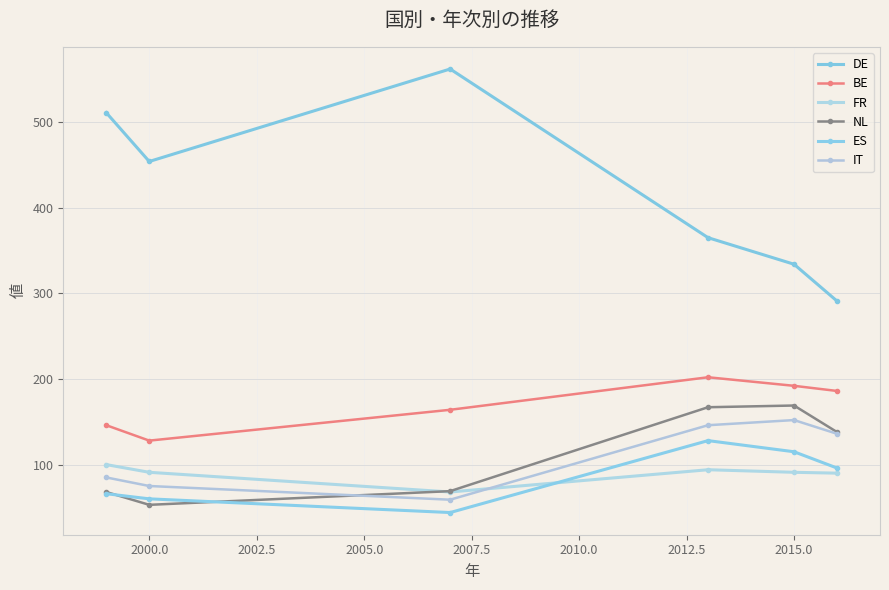

How many data points does each series have?

6